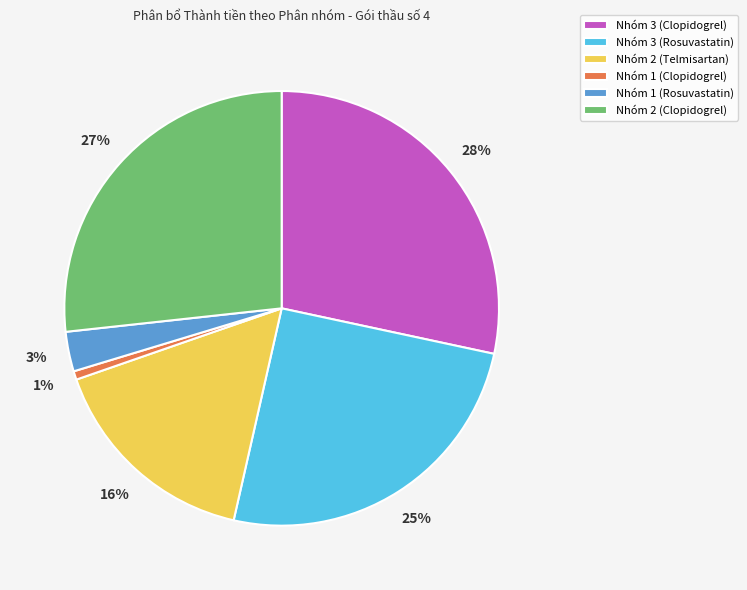

Is there a majority slice in this chart?

No